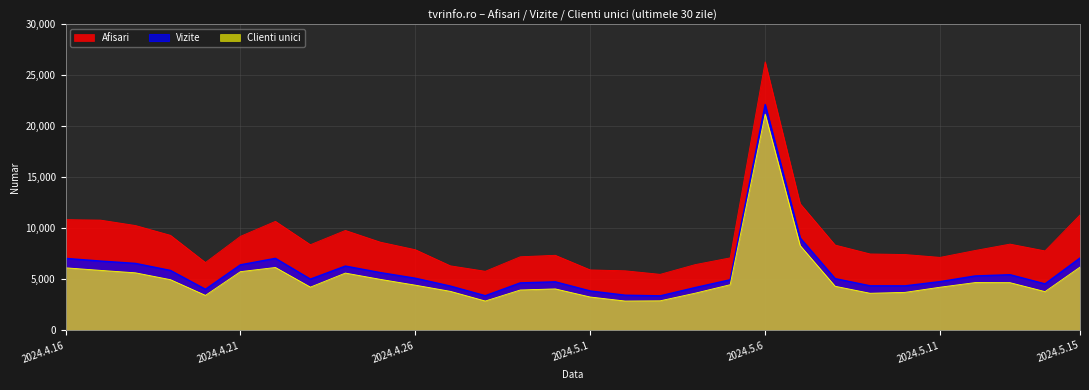

Reading right to left, list all the values displayed in this chart.

Afisari: 2024.5.15=11317	2024.5.14=7794	2024.5.13=8460	2024.5.12=7832	2024.5.11=7159	2024.5.10=7437	2024.5.9=7495	2024.5.8=8368	2024.5.7=12424	2024.5.6=26338	2024.5.5=7110	2024.5.4=6449	2024.5.3=5495	2024.5.2=5842	2024.5.1=5928	2024.4.30=7363	2024.4.29=7218	2024.4.28=5795	2024.4.27=6331	2024.4.26=7911	2024.4.25=8650	2024.4.24=9800	2024.4.23=8401	2024.4.22=10691	2024.4.21=9221	2024.4.20=6656	2024.4.19=9322	2024.4.18=10282	2024.4.17=10813	2024.4.16=10861
Vizite: 2024.5.15=7095	2024.5.14=4562	2024.5.13=5459	2024.5.12=5336	2024.5.11=4781	2024.5.10=4367	2024.5.9=4371	2024.5.8=5077	2024.5.7=9065	2024.5.6=22152	2024.5.5=4964	2024.5.4=4198	2024.5.3=3386	2024.5.2=3448	2024.5.1=3864	2024.4.30=4761	2024.4.29=4657	2024.4.28=3399	2024.4.27=4345	2024.4.26=5113	2024.4.25=5666	2024.4.24=6306	2024.4.23=5025	2024.4.22=7063	2024.4.21=6429	2024.4.20=4031	2024.4.19=5877	2024.4.18=6567	2024.4.17=6798	2024.4.16=7058
Clienti unici: 2024.5.15=6203	2024.5.14=3803	2024.5.13=4679	2024.5.12=4686	2024.5.11=4233	2024.5.10=3728	2024.5.9=3639	2024.5.8=4327	2024.5.7=8314	2024.5.6=21209	2024.5.5=4479	2024.5.4=3648	2024.5.3=2900	2024.5.2=2877	2024.5.1=3272	2024.4.30=4067	2024.4.29=3960	2024.4.28=2878	2024.4.27=3829	2024.4.26=4434	2024.4.25=5003	2024.4.24=5619	2024.4.23=4242	2024.4.22=6169	2024.4.21=5759	2024.4.20=3433	2024.4.19=4973	2024.4.18=5644	2024.4.17=5885	2024.4.16=6135